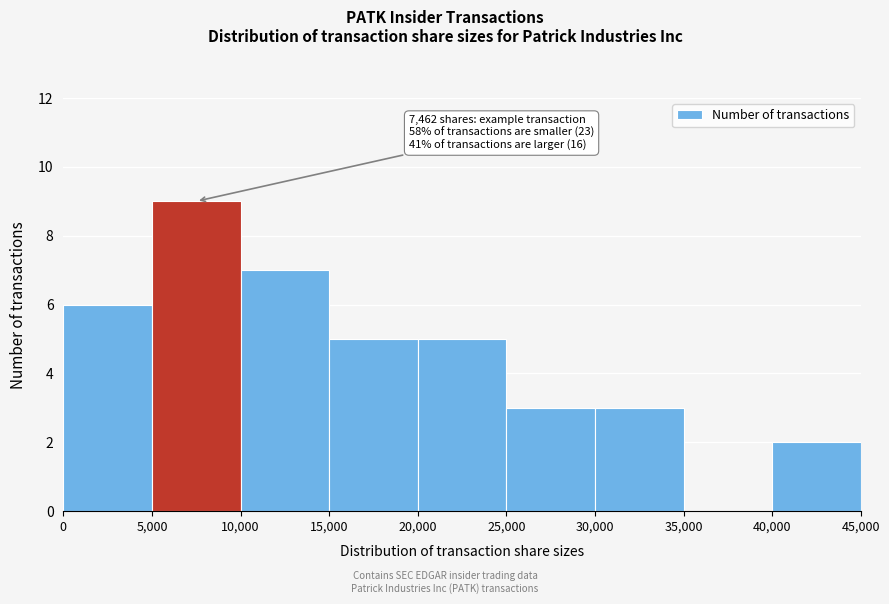

Over which range of the x-axis is the bar tallest?

5,000 to 10,000